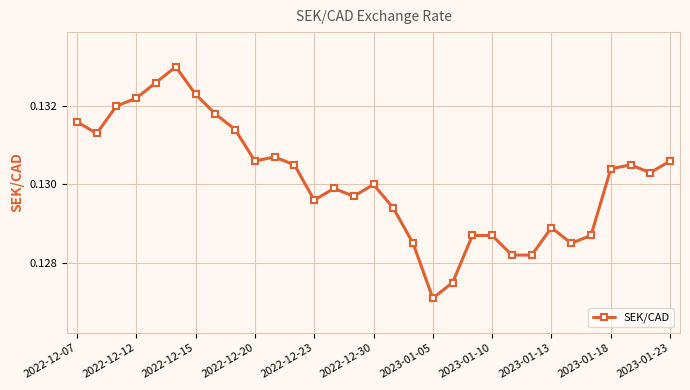

True or false: there are more than 1 points higher than both neighbors.

True